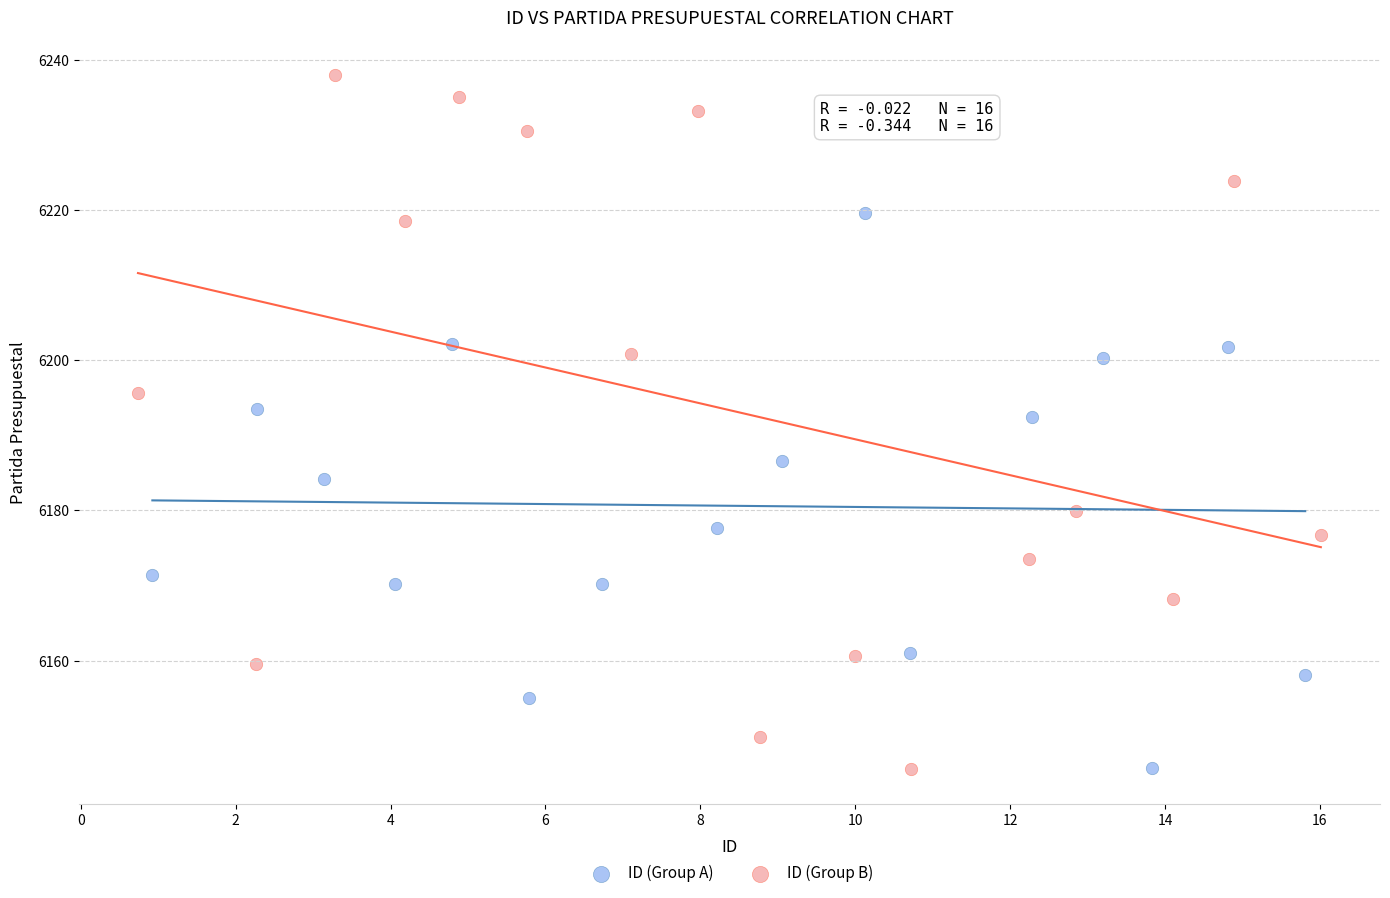

Which series contains the highest Y value?

ID (Group B)